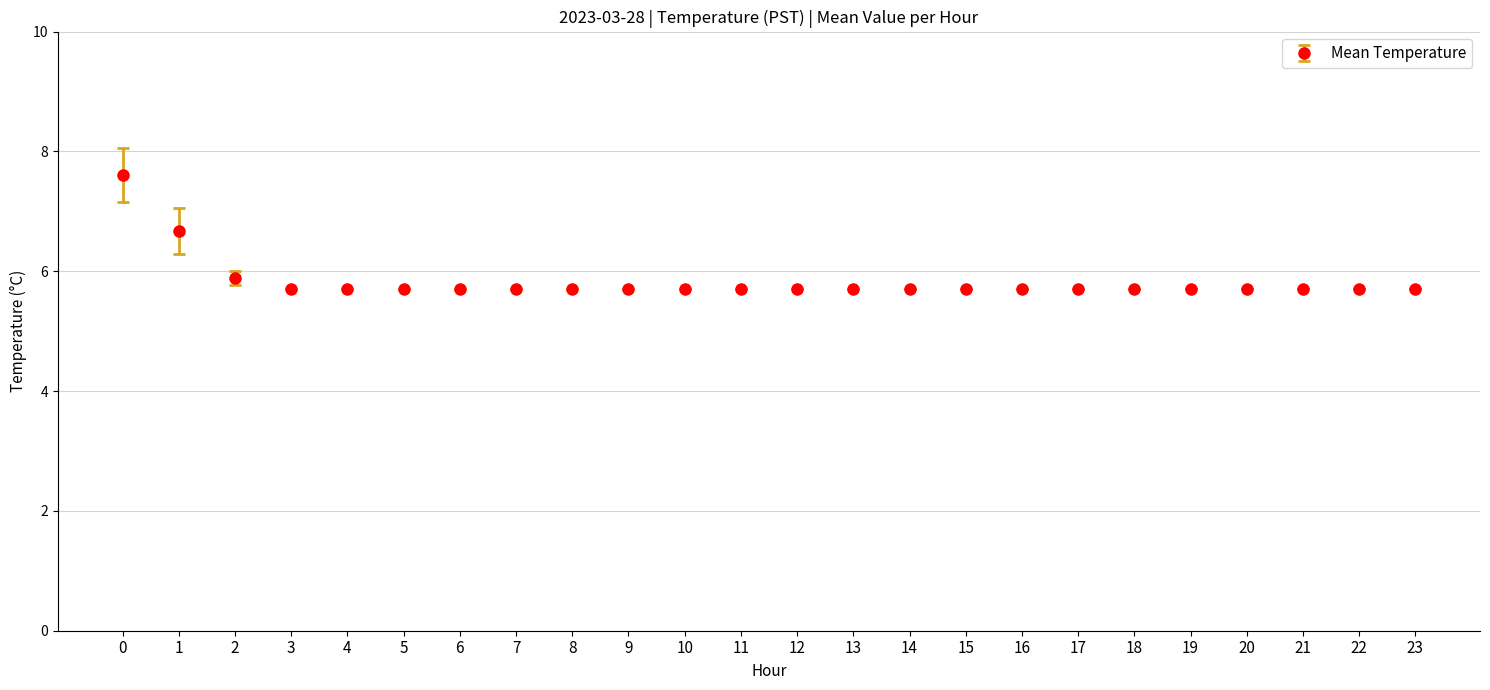

Approximately how many times larger is the value at 12 compared to 5?

1.0